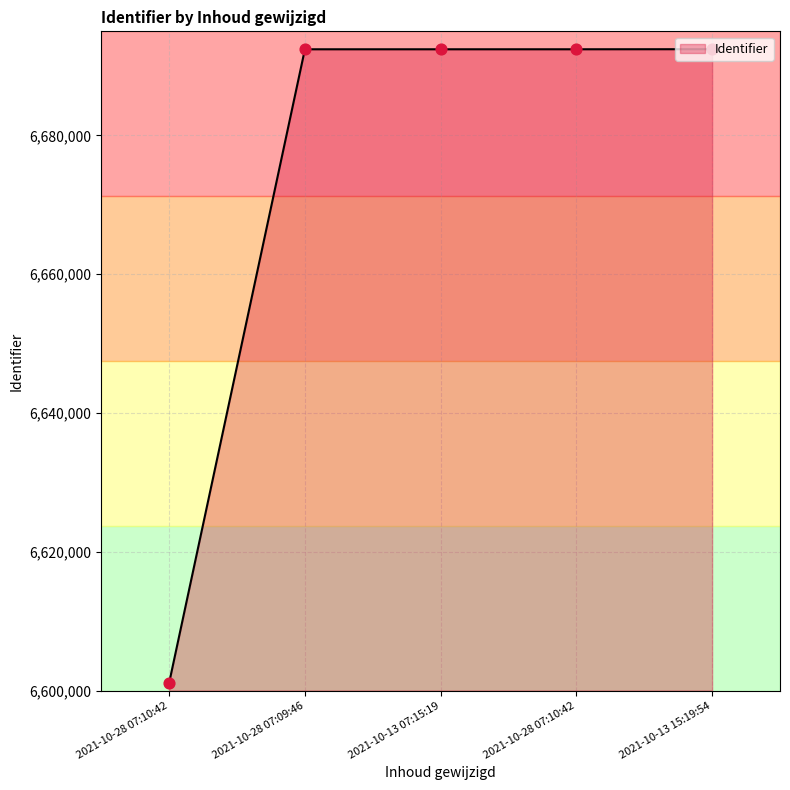

What is the change in value from 2021-10-28 07:10:42 to 2021-10-28 07:09:46?

+91293